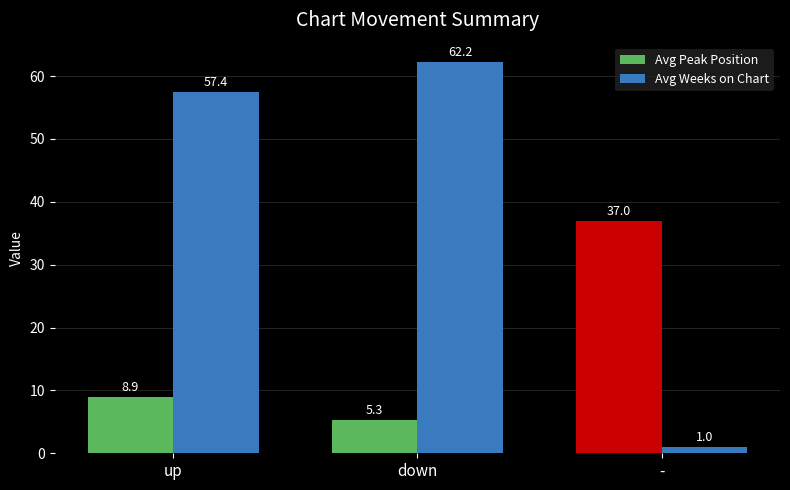

Does the chart contain any negative values?

No